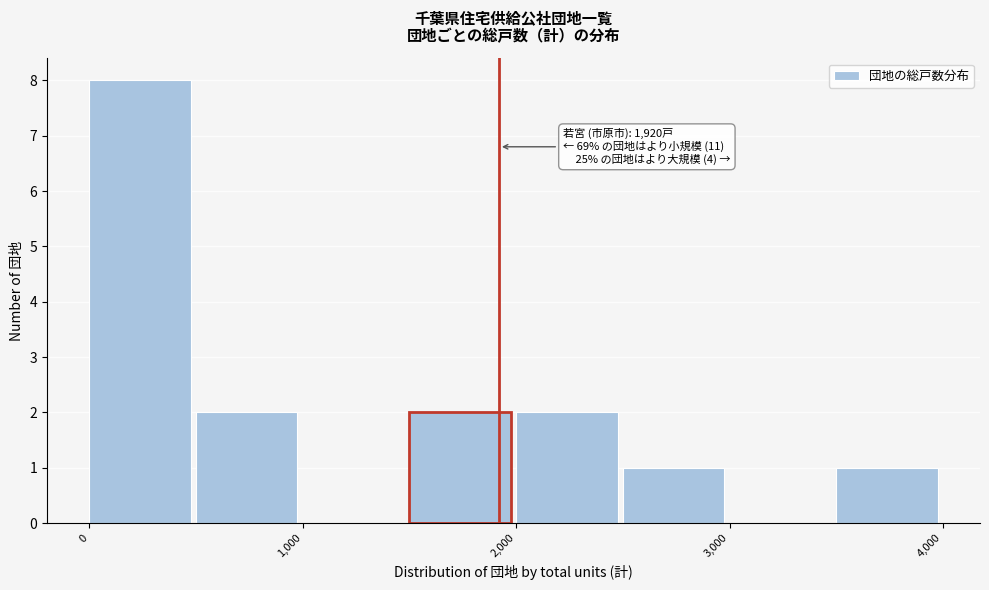

Which range on the x-axis has the tallest bar?

0 to 500